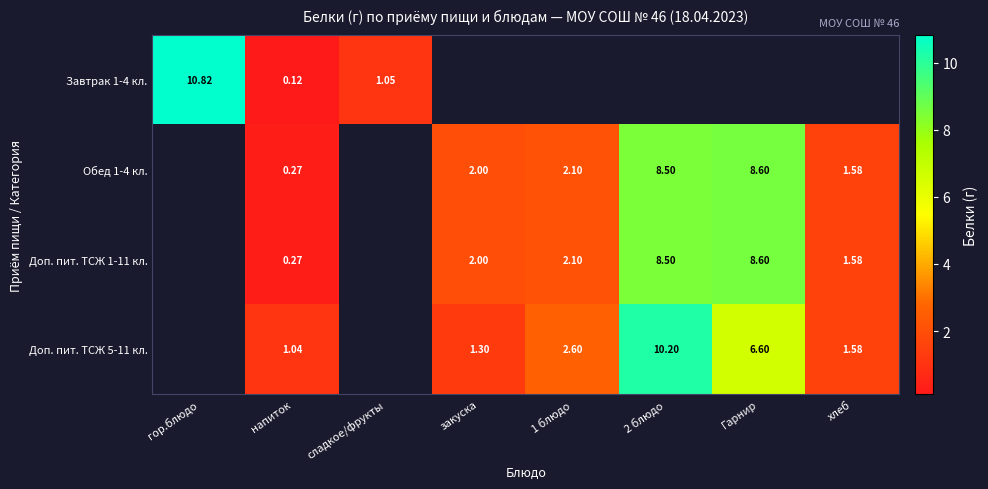

Is the value of Завтрак 1-4 кл. at сладкое/фрукты greater than the value of Обед 1-4 кл. at хлеб?

No